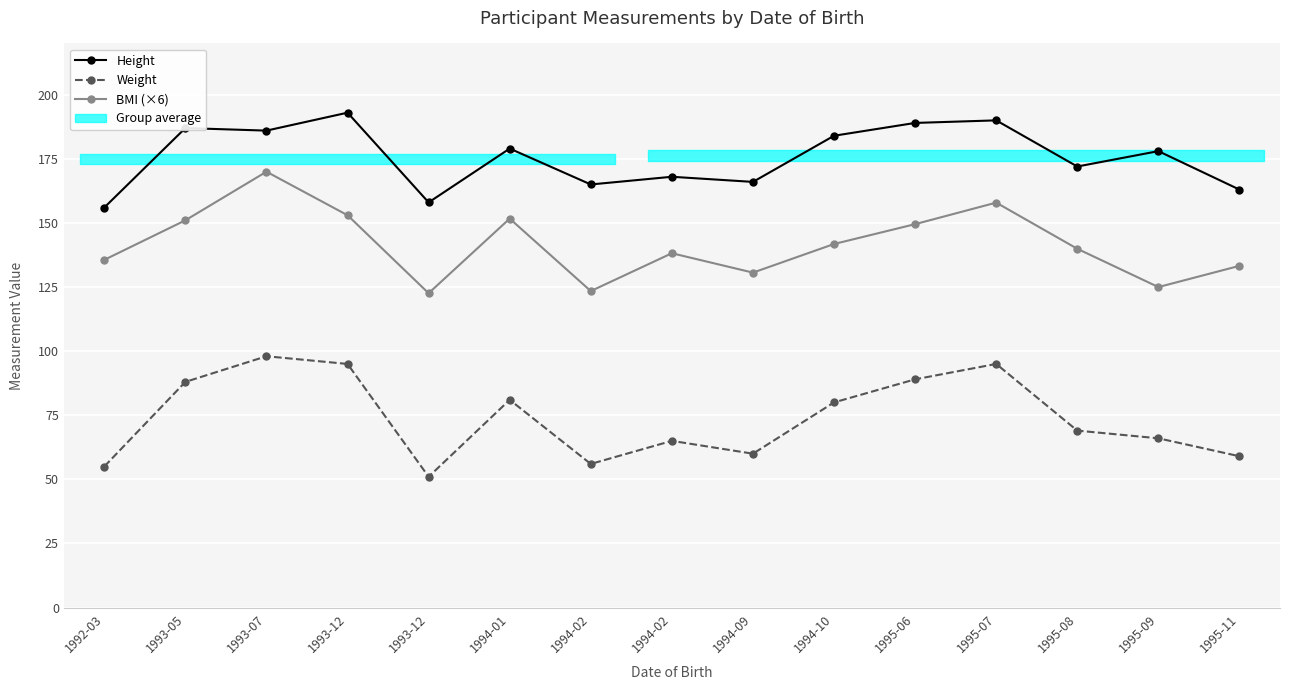

What is the greatest value displayed?

193.0